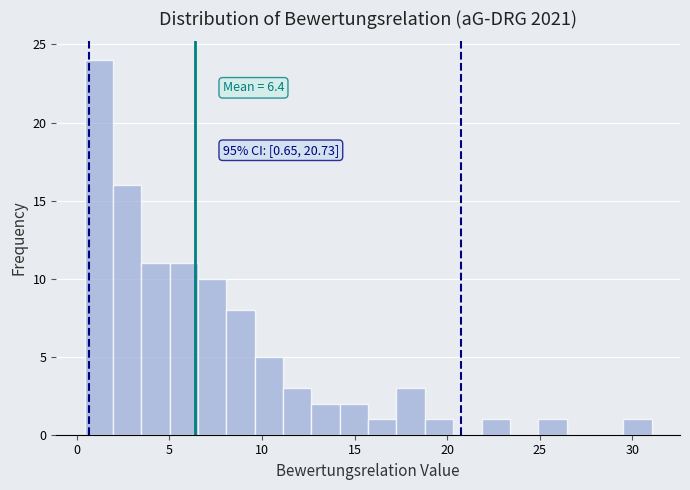

Read against the x-axis, roughly where is the centre of the tallest bar?

1.0